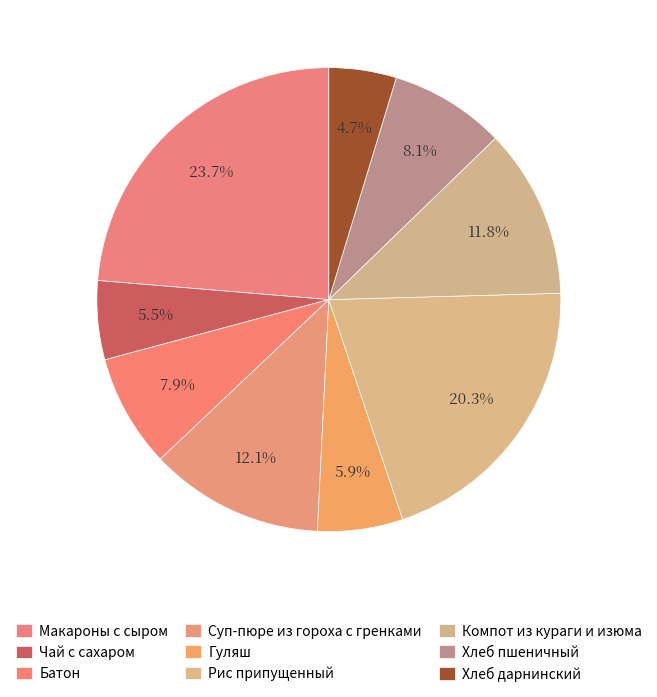

What portion of the pie excludes Суп-пюре из гороха с гренками?

87.9%